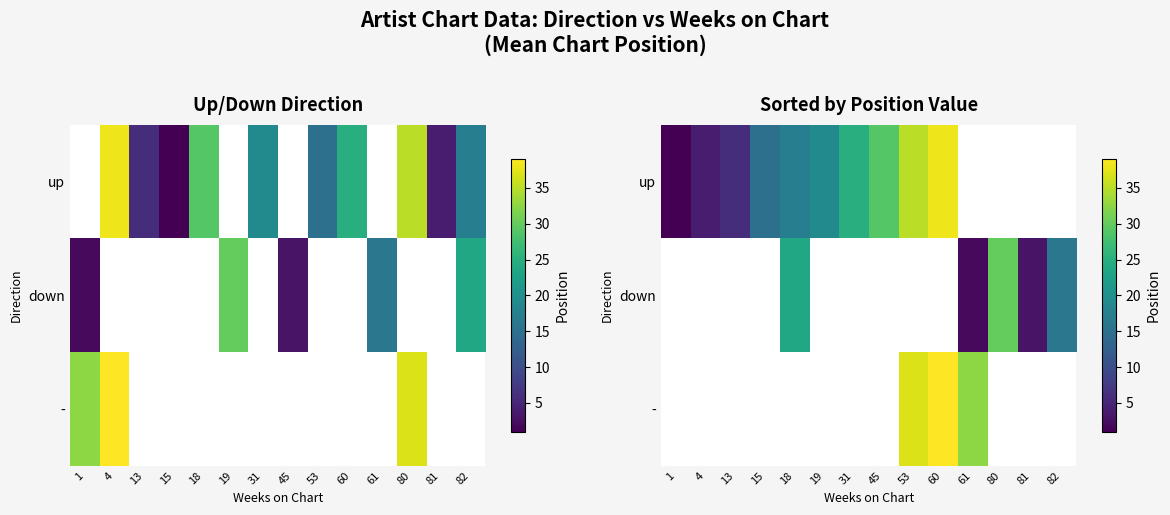

Where does the up series first go above 29?

53